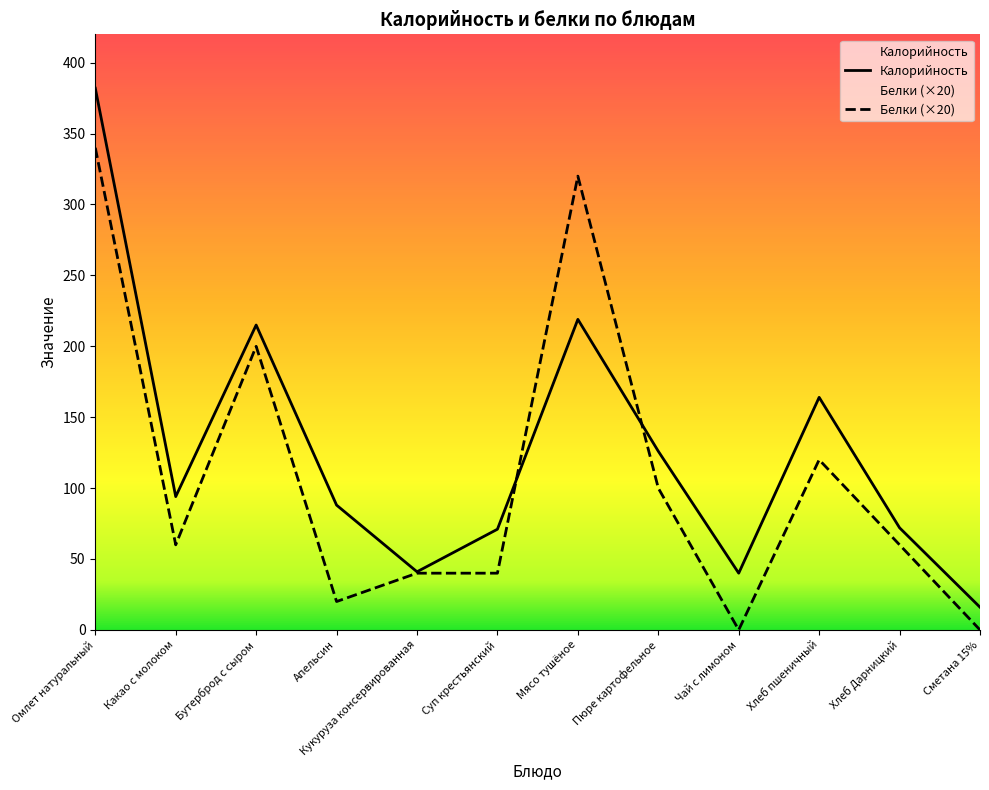

Where do Калорийность and Белки first cross each other?

Суп крестьянский and Мясо тушёное